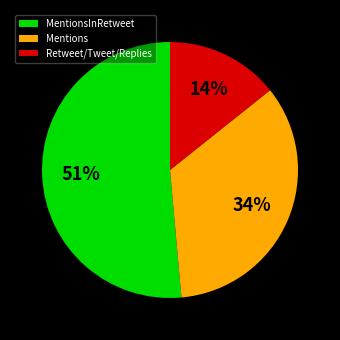

To the nearest percent, what is the average slice percentage?

33%